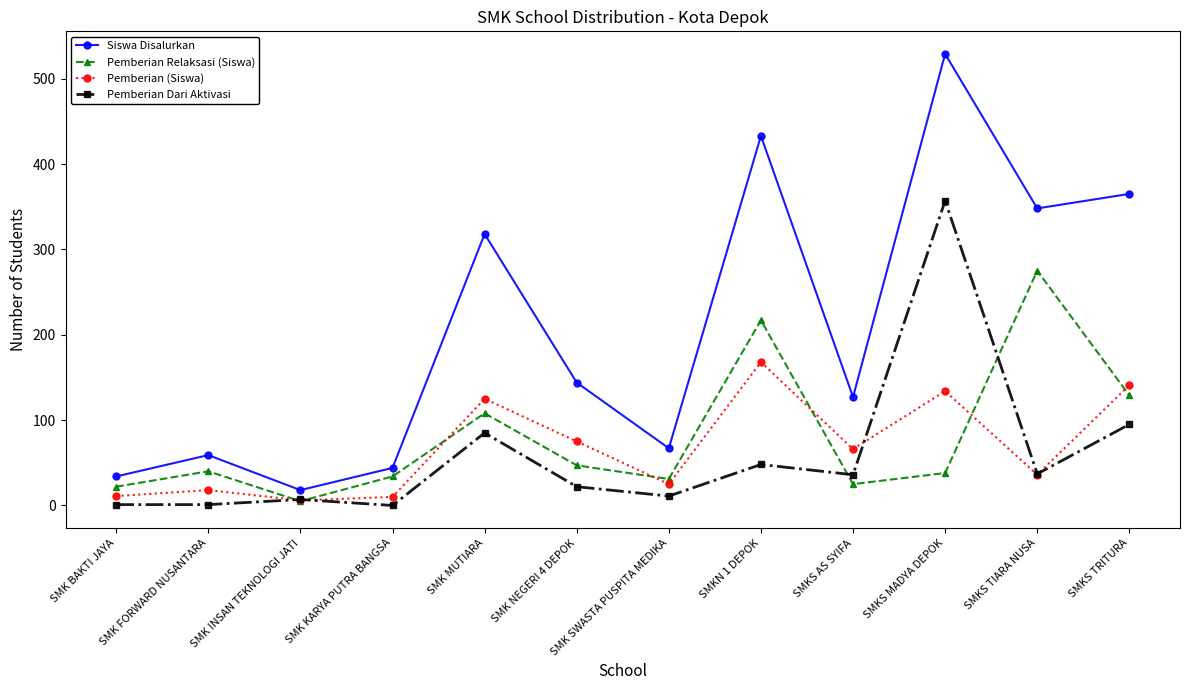

At which label does Pemberian (Siswa) reach its peak?

SMKN 1 DEPOK